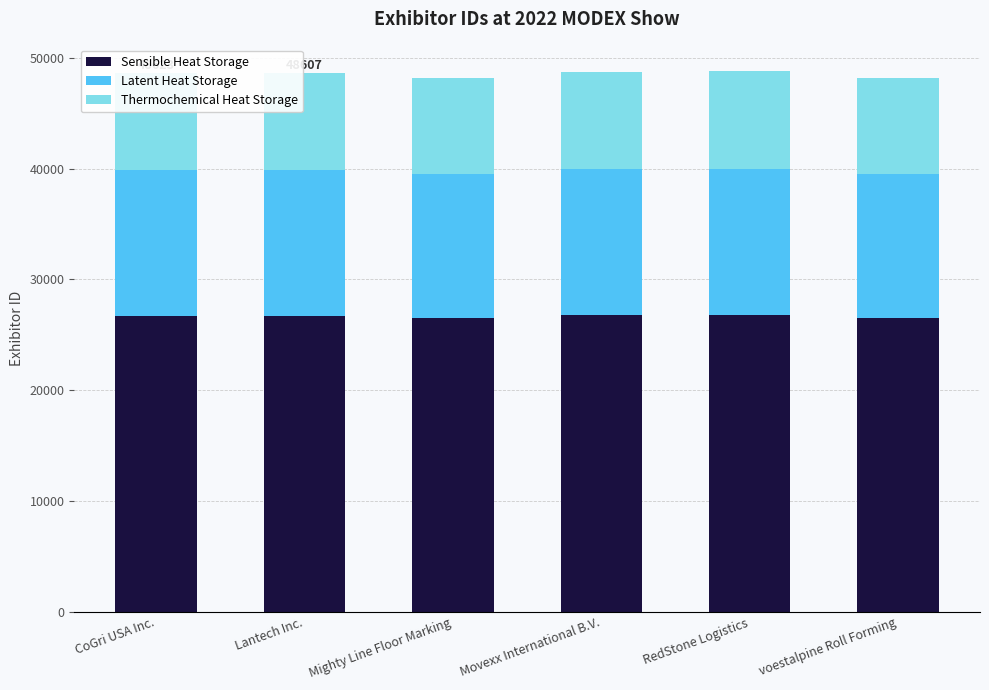

What is the total value across all series at Movexx International B.V.?

48720.0